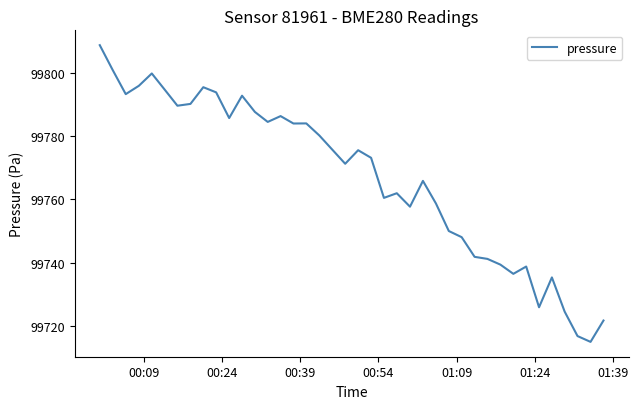

What is the maximum value shown in the chart?

99808.7